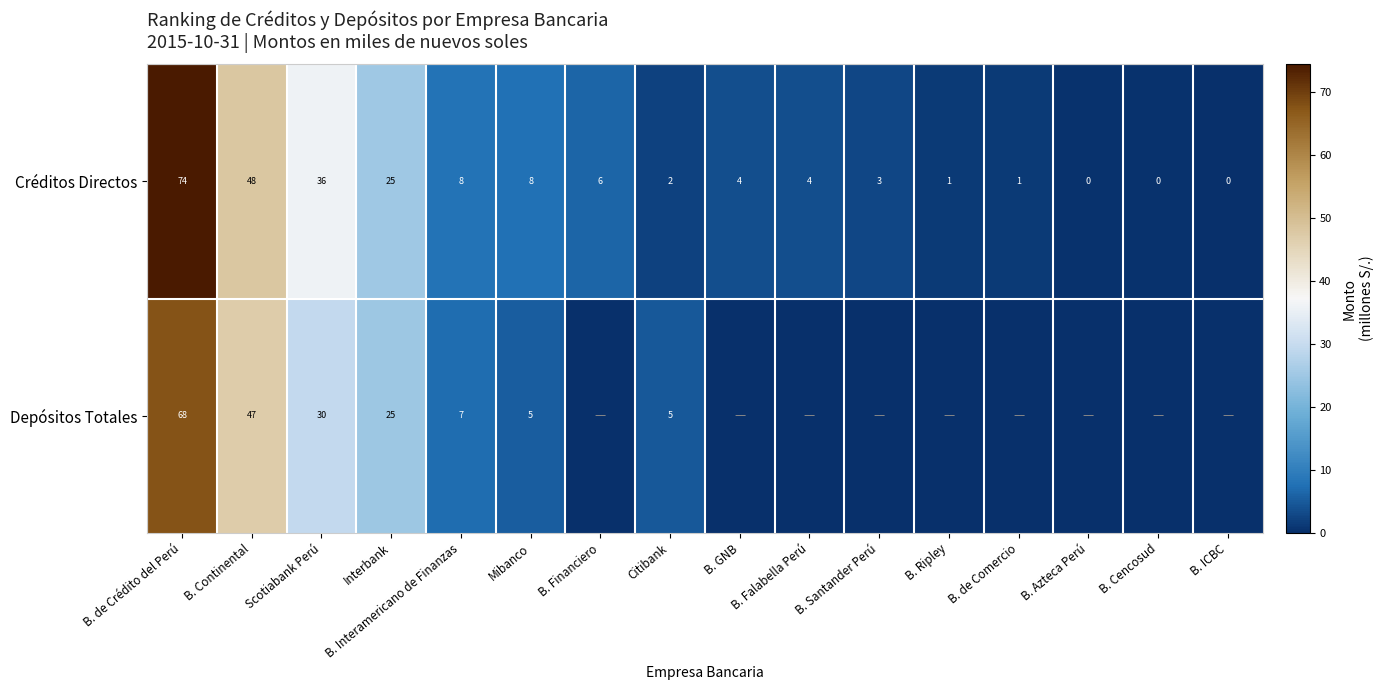

What is the difference between the maximum and minimum values in the Créditos Directos series?

74